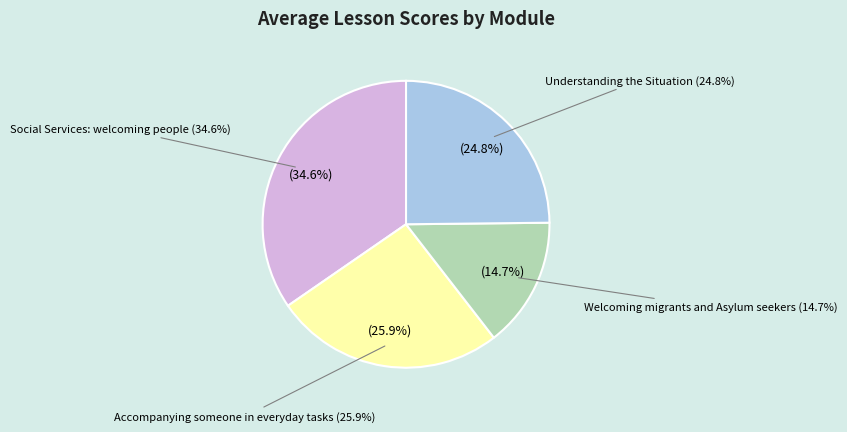

Which slice is the smallest?

Welcoming migrants and Asylum seekers